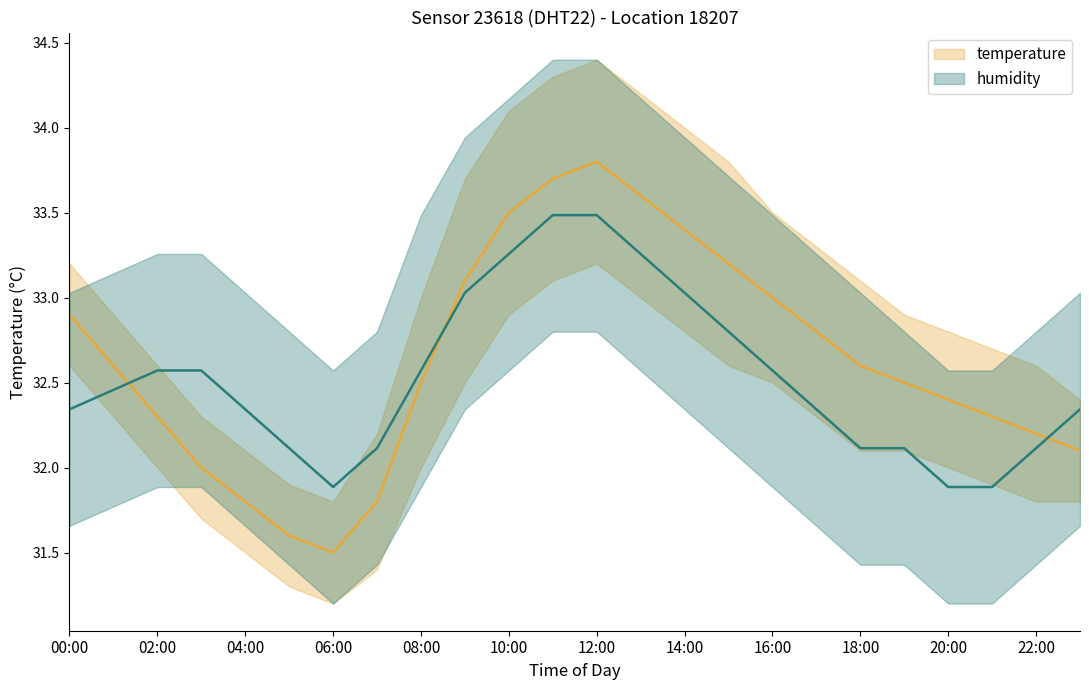

Rank the series by their average value, from highest to lowest.

temperature, humidity